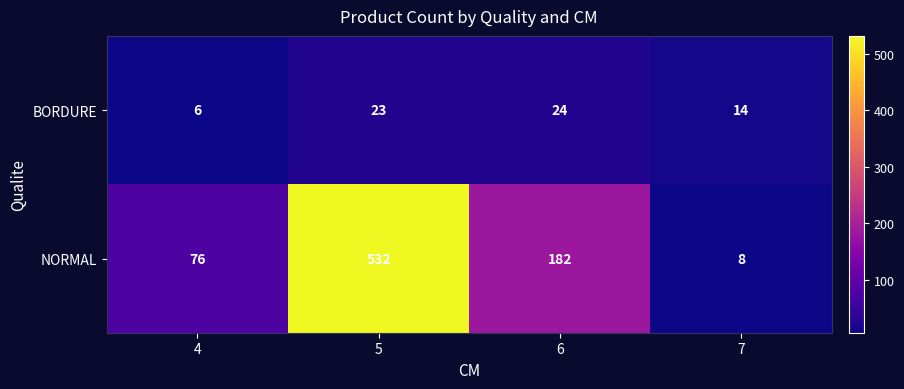

How many values in the NORMAL series are below 182?

2